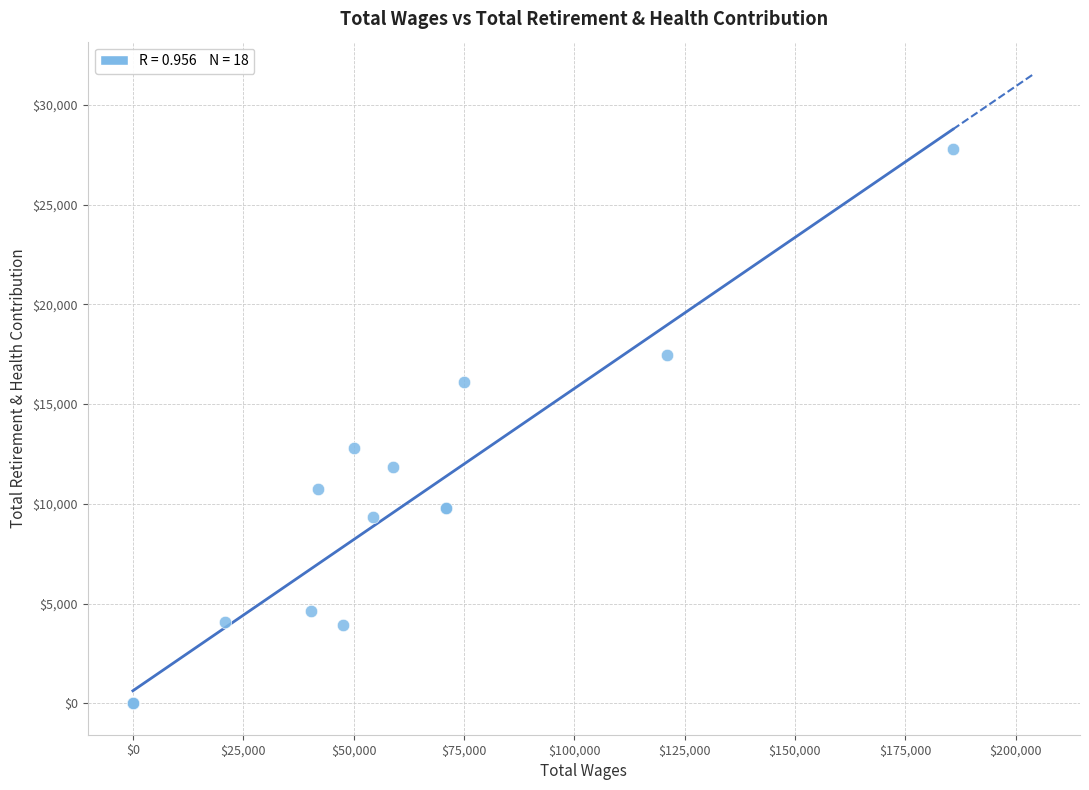

What Y value in the scatter plot is closest to 13899?

12798